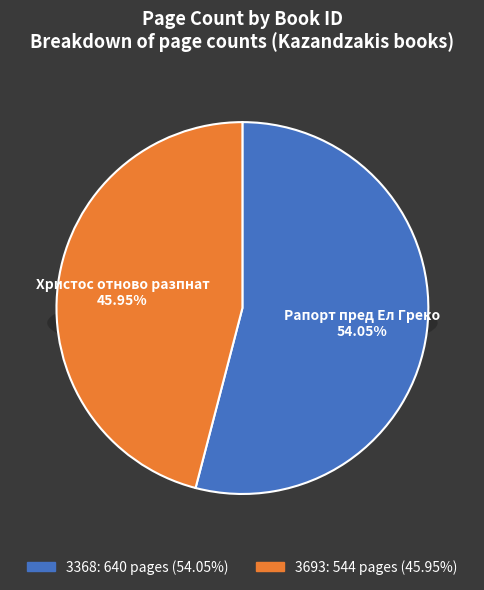

Between 3368 and 3693, which is larger?

3368